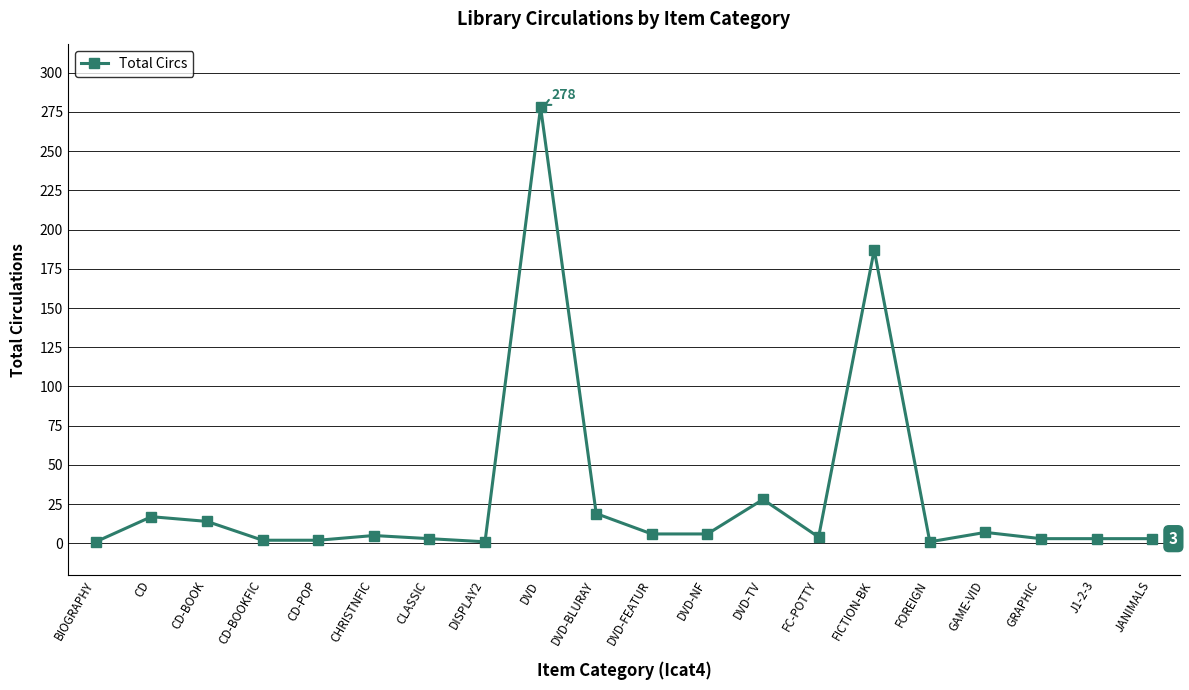

What is the difference between the values at DVD-BLURAY and CD-POP?

17